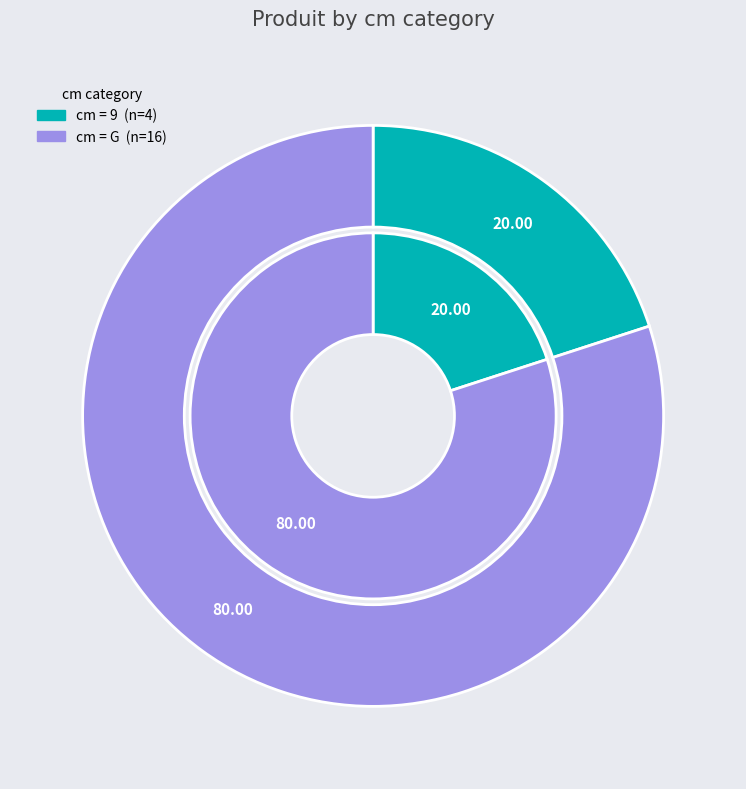

What percentage is the 9 slice, to the nearest percent?

20%